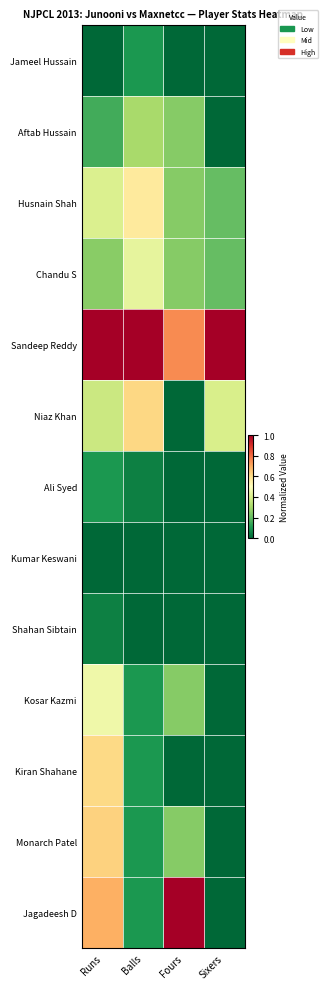

How many data points does each series have?

4